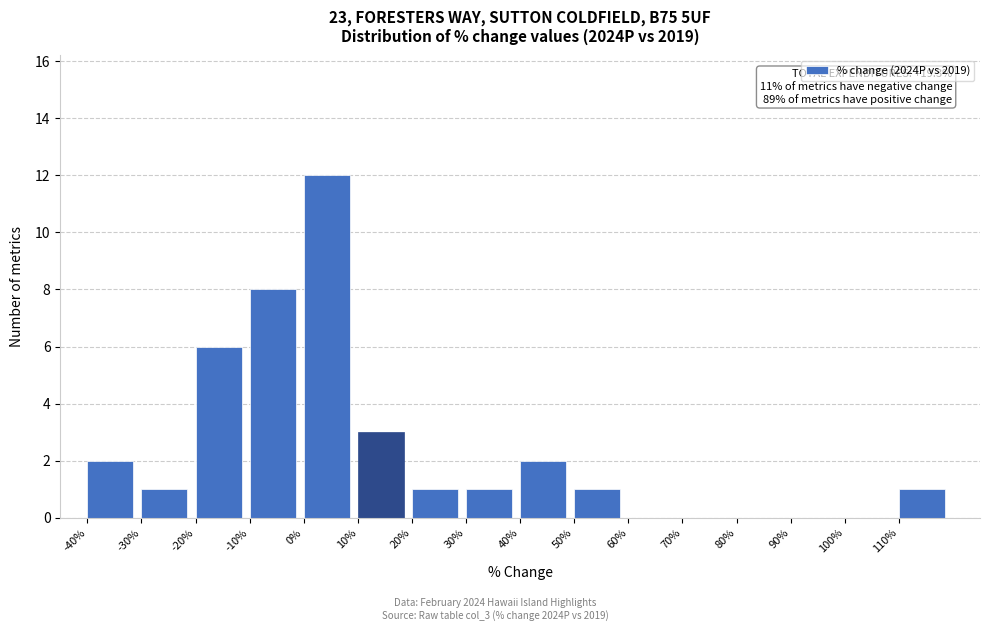

Which range on the x-axis has the tallest bar?

0 to 10